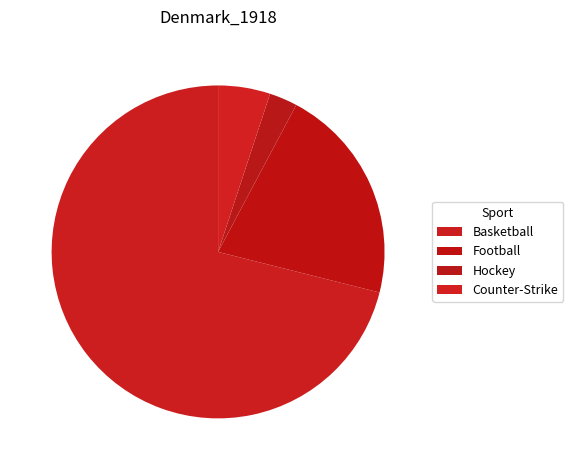

Which category has the biggest portion of the pie?

Basketball